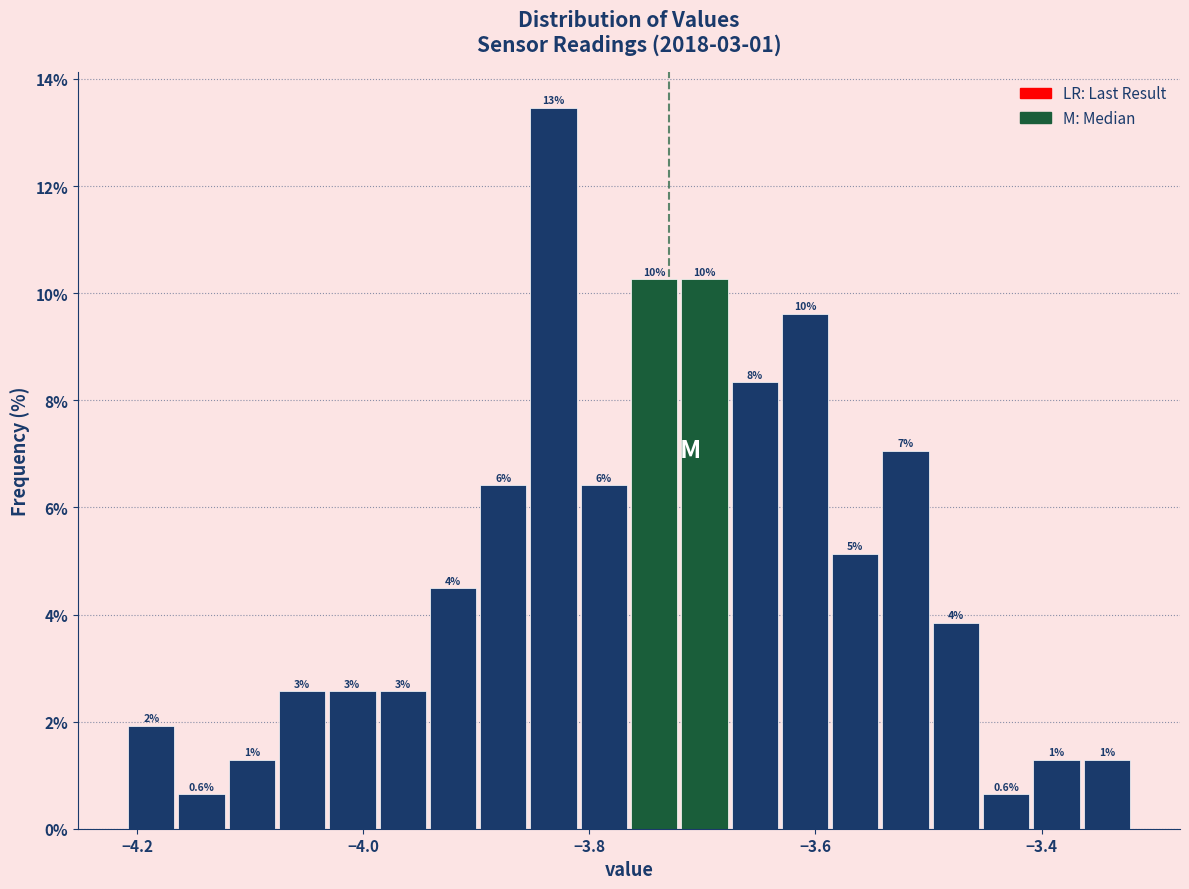

Around what value on the x-axis is the tallest bar? Give the approximate position of its centre, as read against the axis.

-3.84